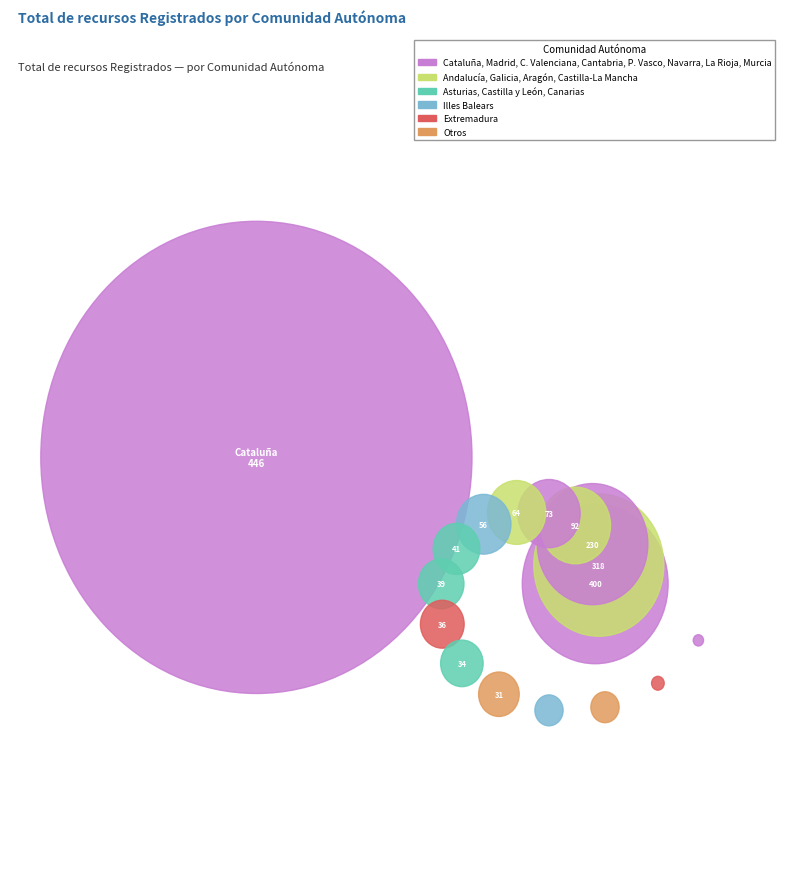

To the nearest percent, what percentage of the pie is Cataluña?

24%